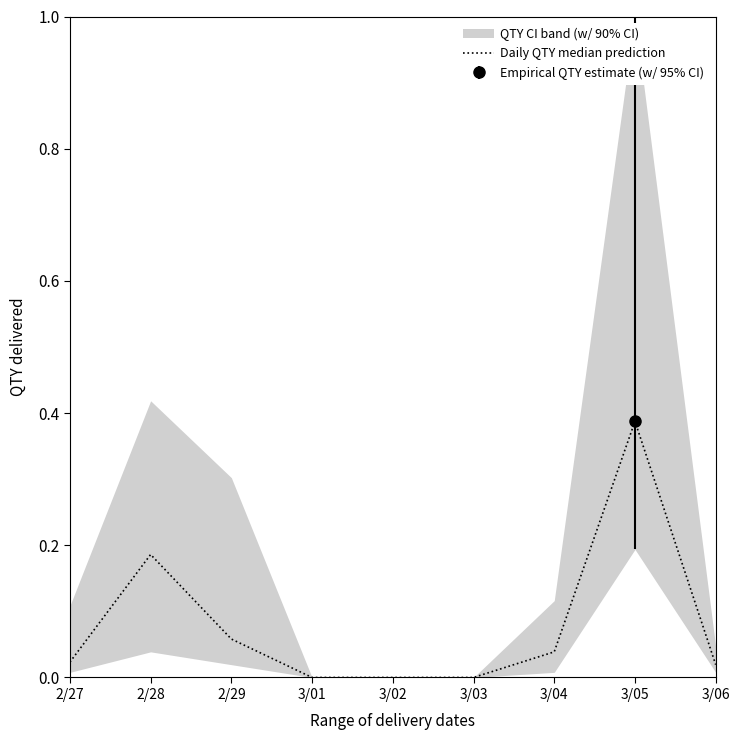

Rank the categories by value from highest to lowest.

3/05, 2/28, 2/29, 3/04, 2/27, 3/06, 3/01, 3/02, 3/03